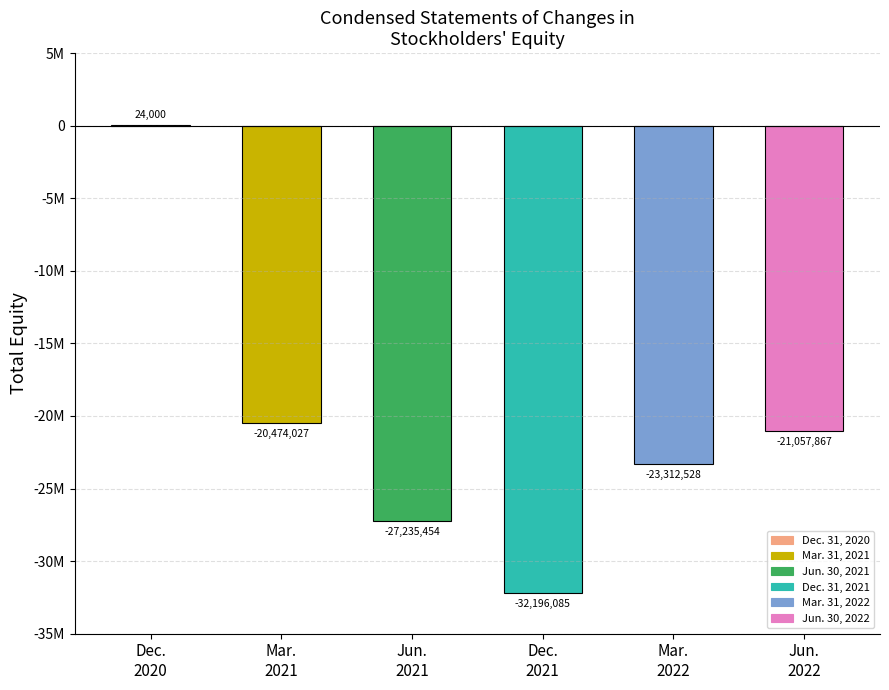

Which category has the lowest value across all series?

Dec. 31, 2021